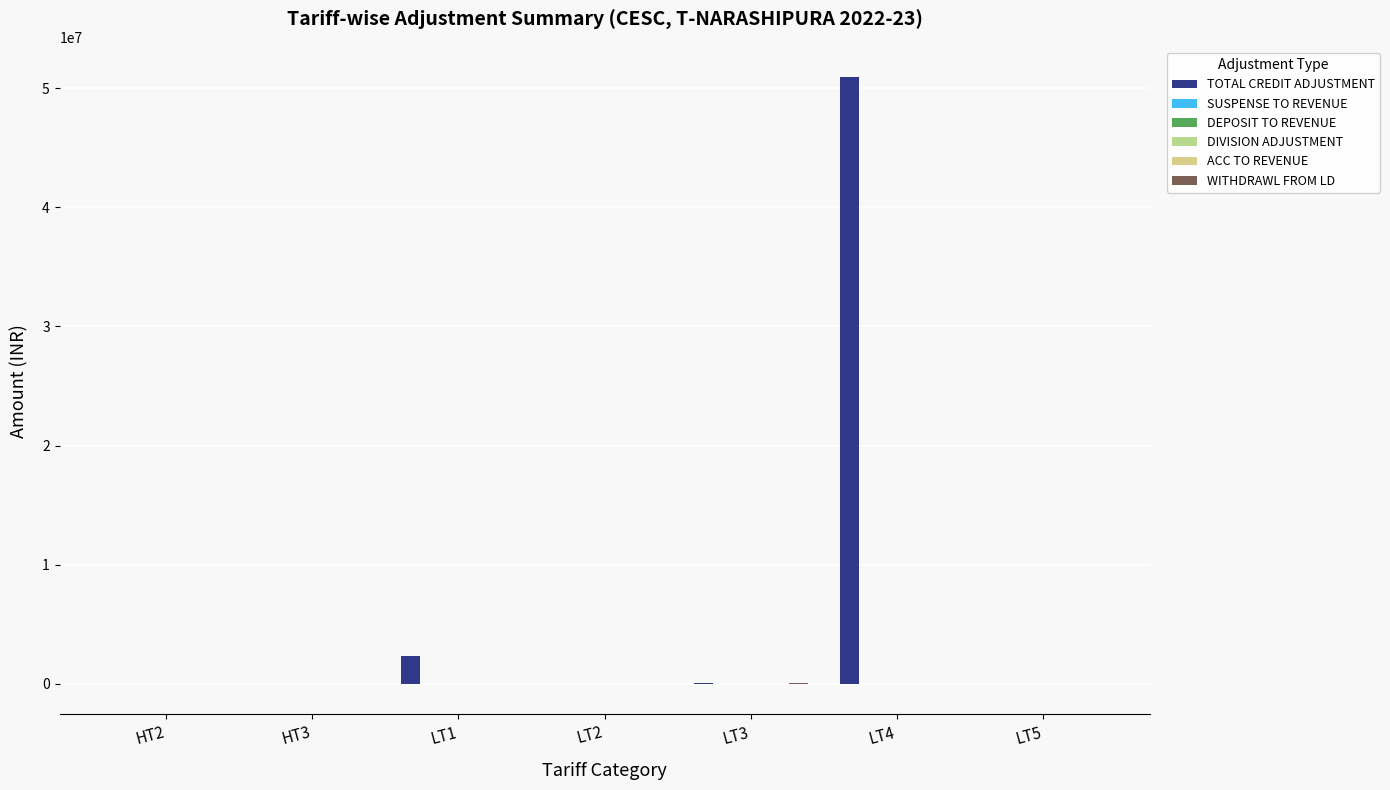

Is it true that TOTAL CREDIT ADJUSTMENT equals 2376903.0 at LT1?

True